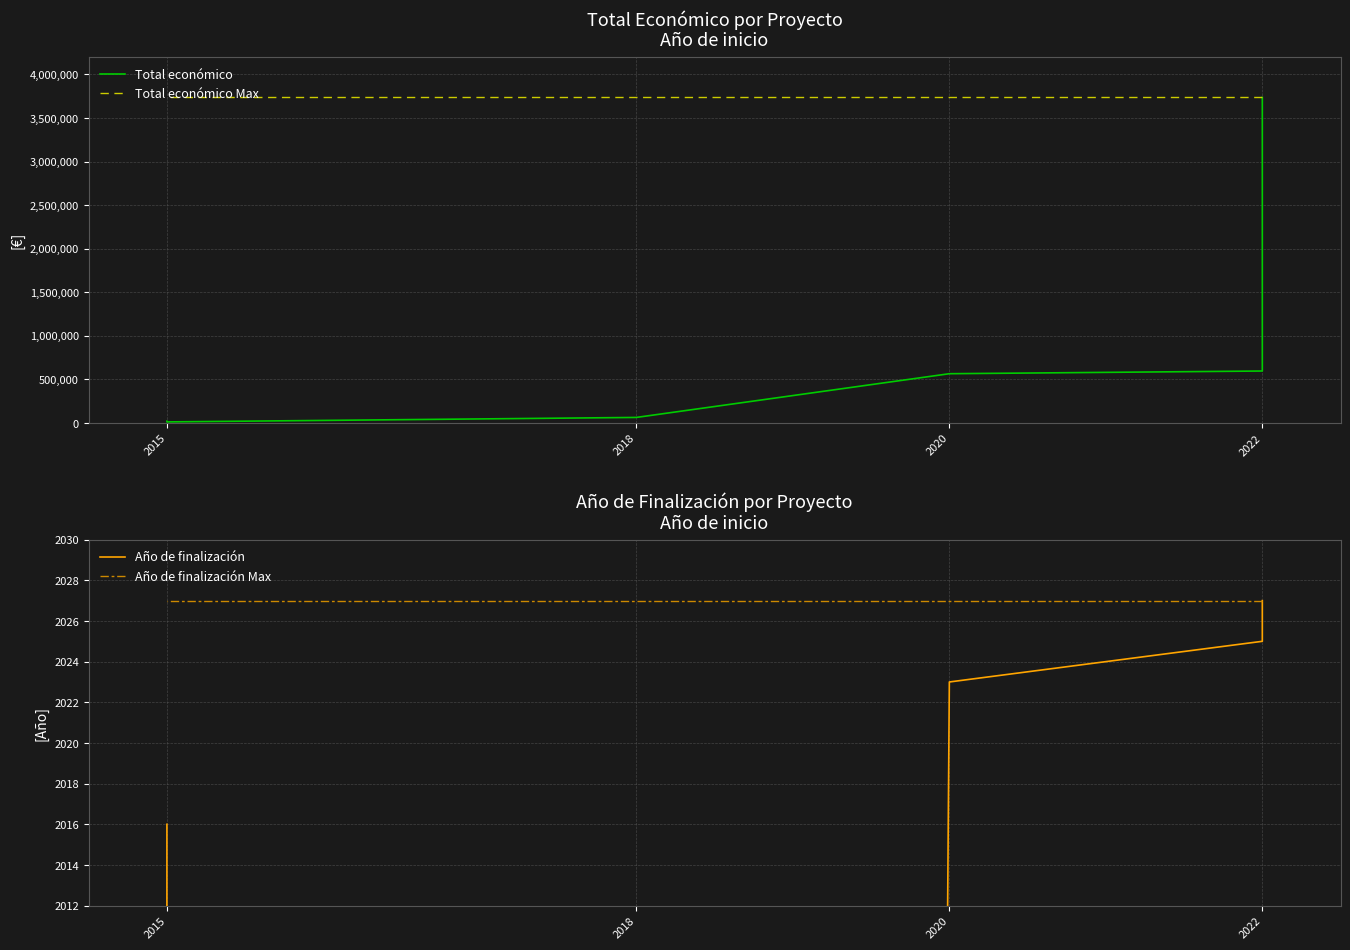

What is the approximate value of Total económico at 2020, to the nearest 10?

565390